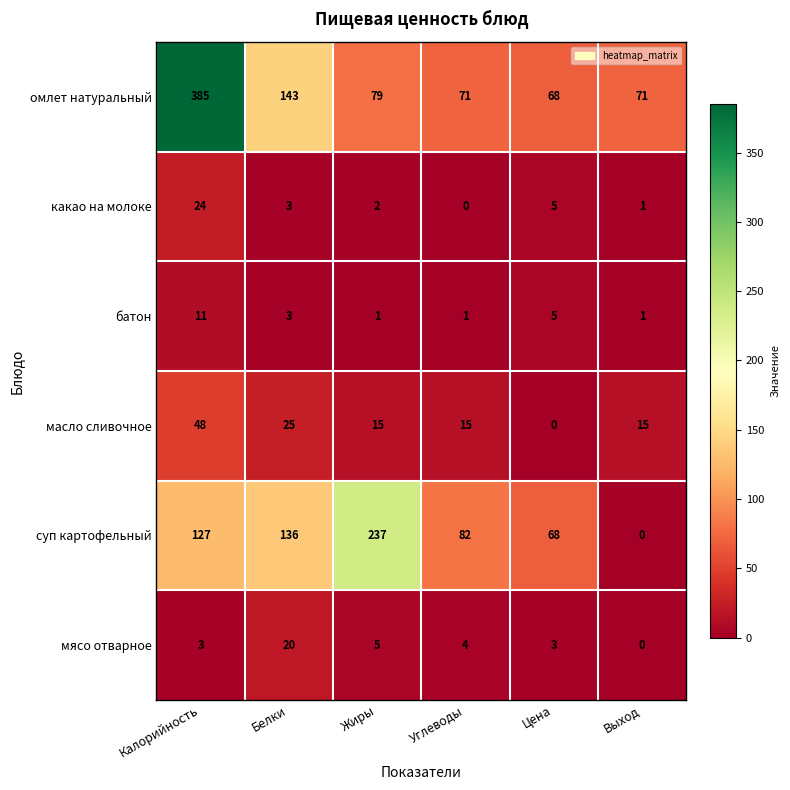

True or false: батон has a value of 11 at Калорийность.

True